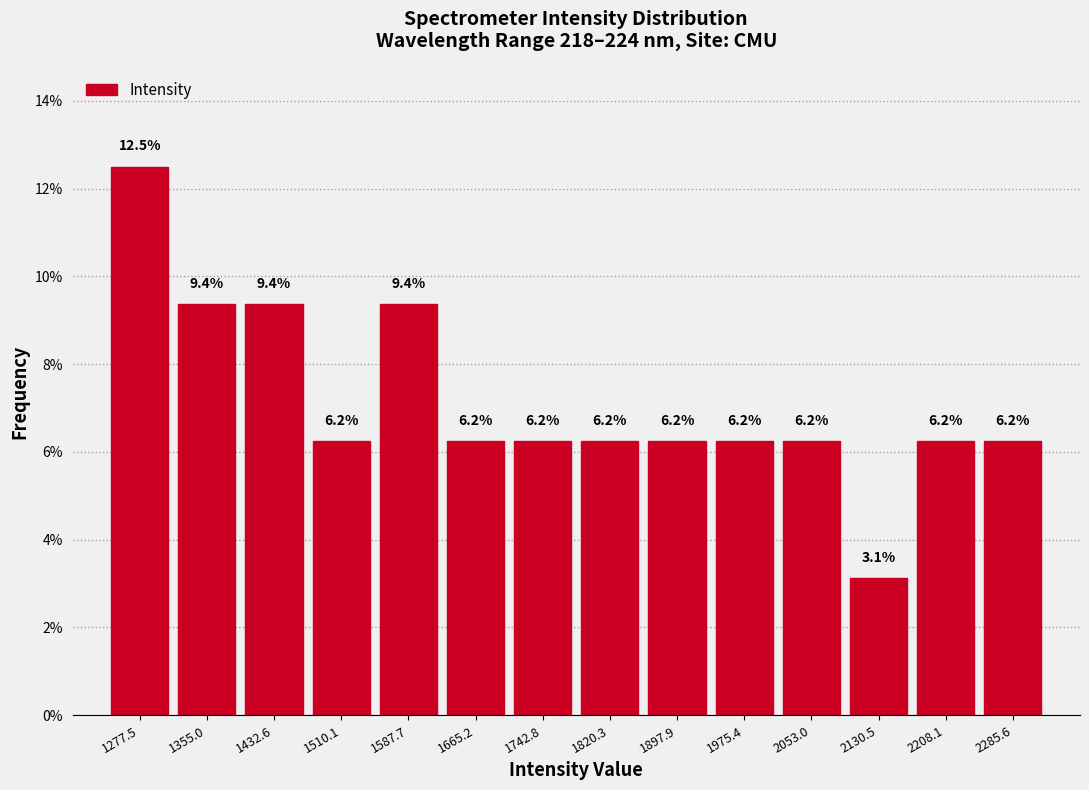

What is the height of the bar covering 1940 to 2010 on the x-axis? The bar edges are not printed on the chart, so give them approximately, as read against the axis.

6.2